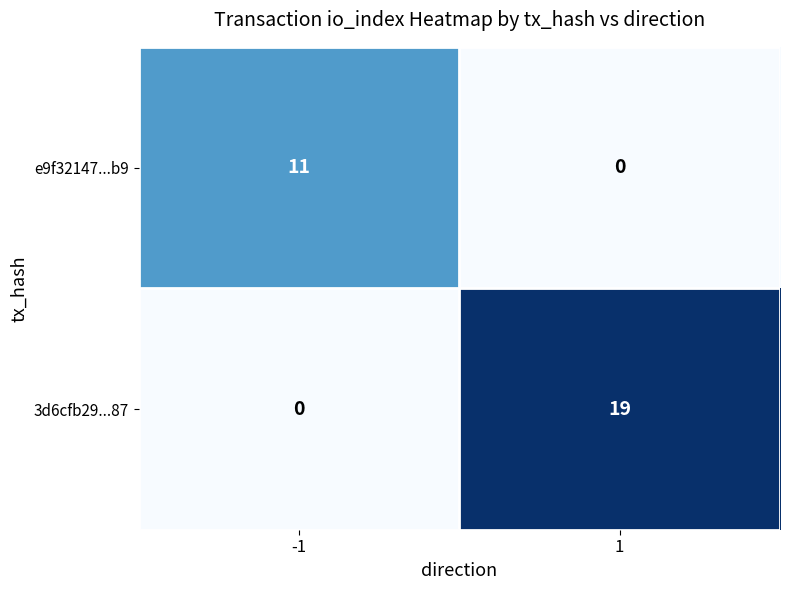

Is it true that 3d6cfb29...87 equals 6 at -1?

False